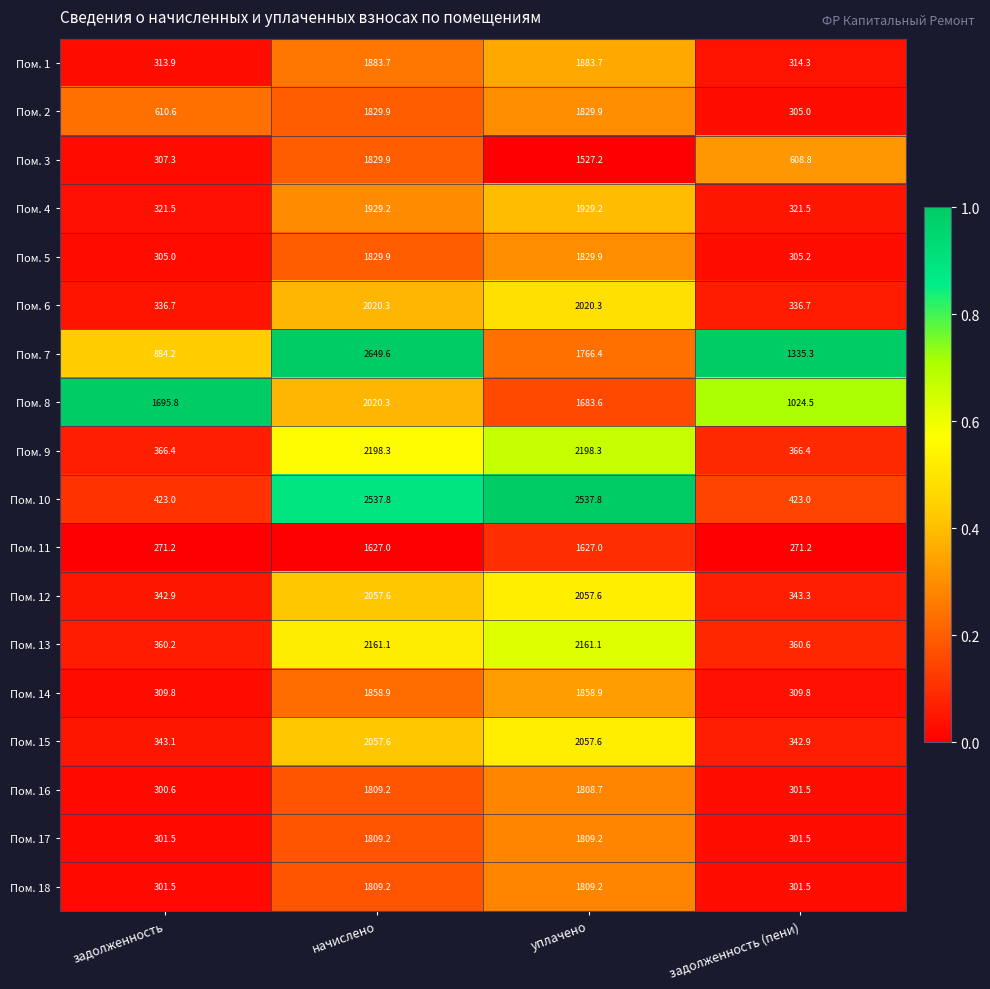

Which series has the largest total across all categories?

Пом. 7